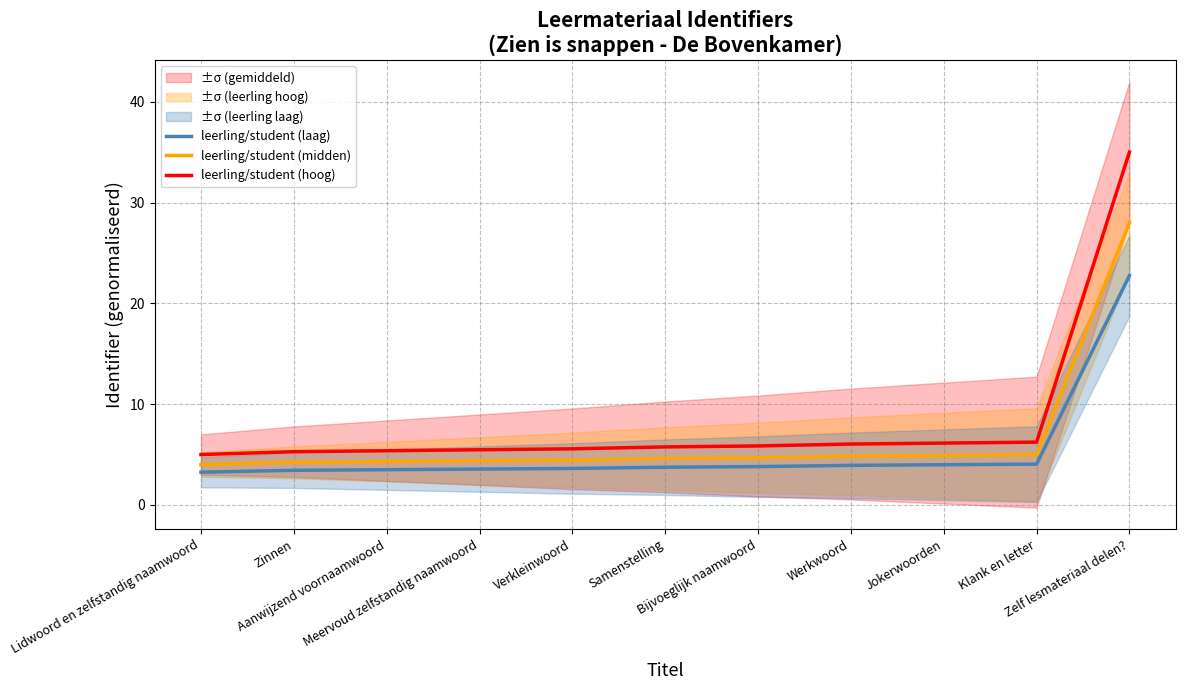

The value of leerling/student (midden) at Meervoud zelfstandig naamwoord is 1.0. True or false?

False